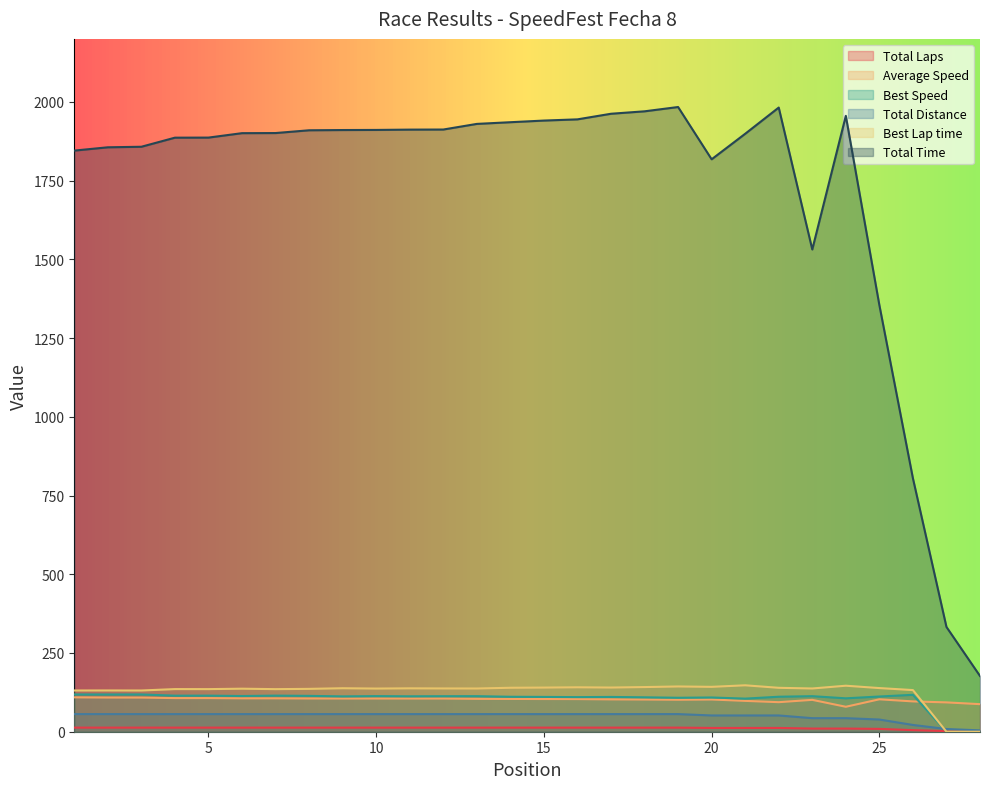

True or false: Total Laps has a value of 18.5 at 17.

False